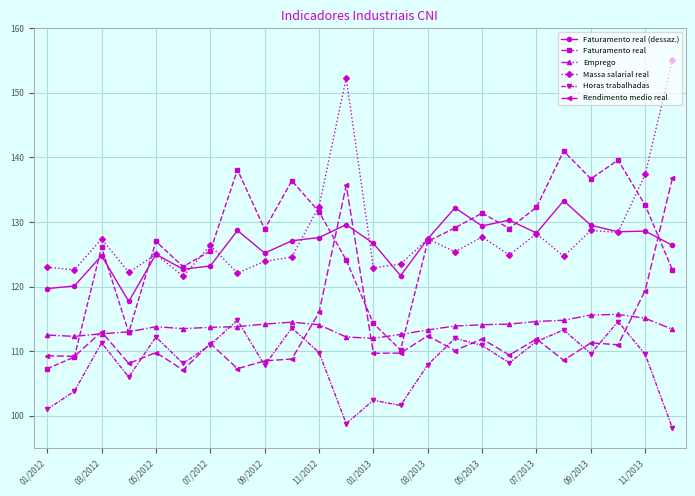

What is the minimum value for Emprego?

112.0